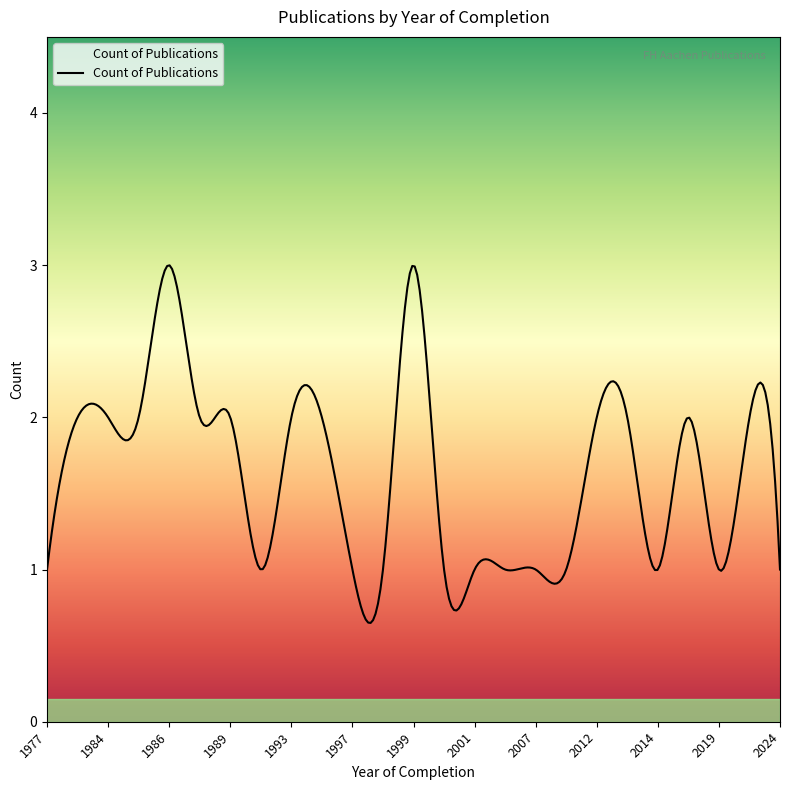

What is the greatest value displayed?

3.0